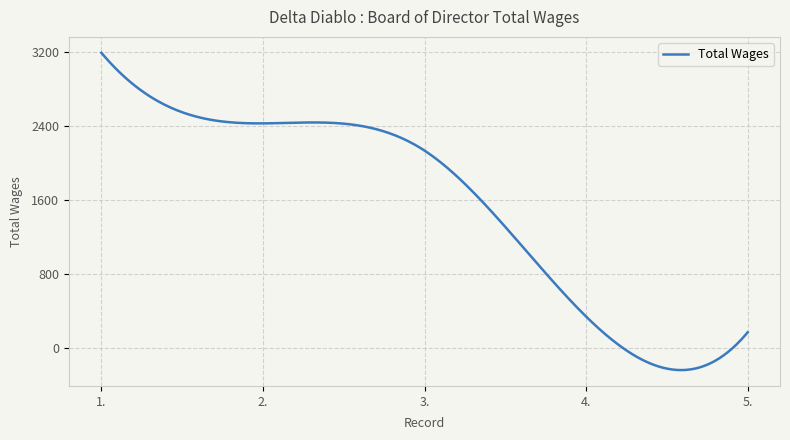

Is this an area chart (filled region under the line)?

No